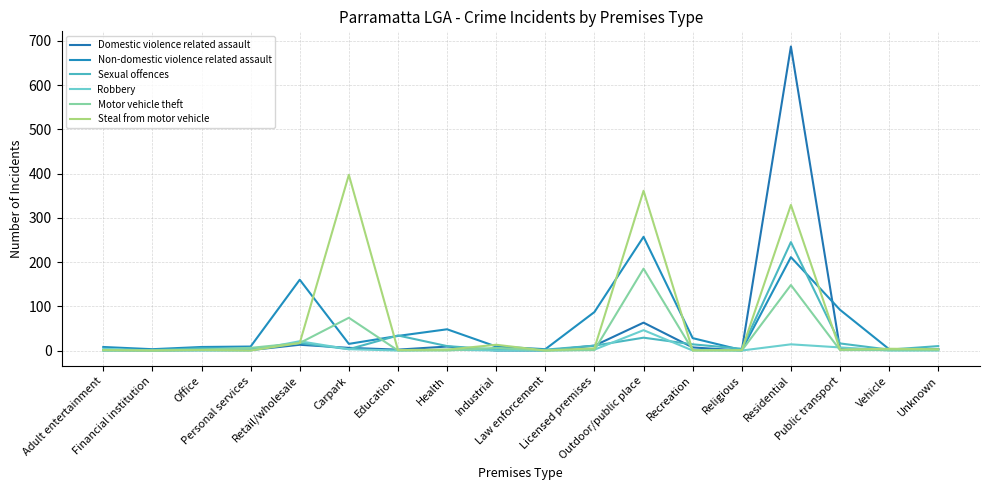

What is the total value across all series at Personal services?

19